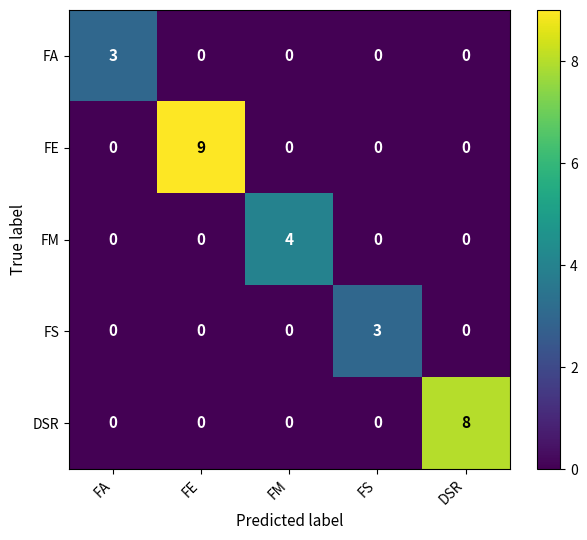

Reading left to right, extract all data points from this chart.

FA: FA=3	FE=0	FM=0	FS=0	DSR=0
FE: FA=0	FE=9	FM=0	FS=0	DSR=0
FM: FA=0	FE=0	FM=4	FS=0	DSR=0
FS: FA=0	FE=0	FM=0	FS=3	DSR=0
DSR: FA=0	FE=0	FM=0	FS=0	DSR=8